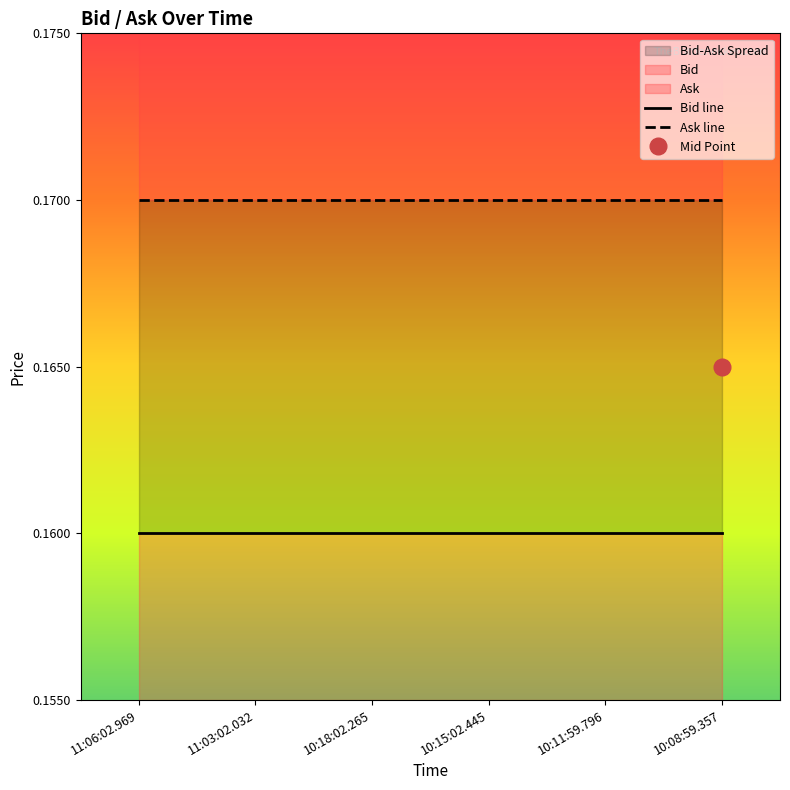

What is the label of the 4th point from the left?

10:15:02.445